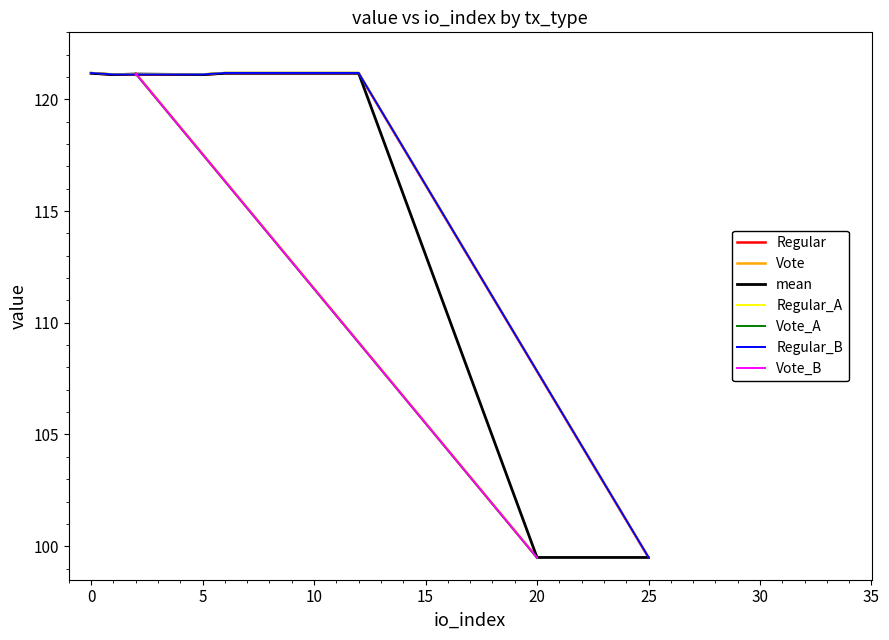

Where is Regular_A nearest to the value 110?

25